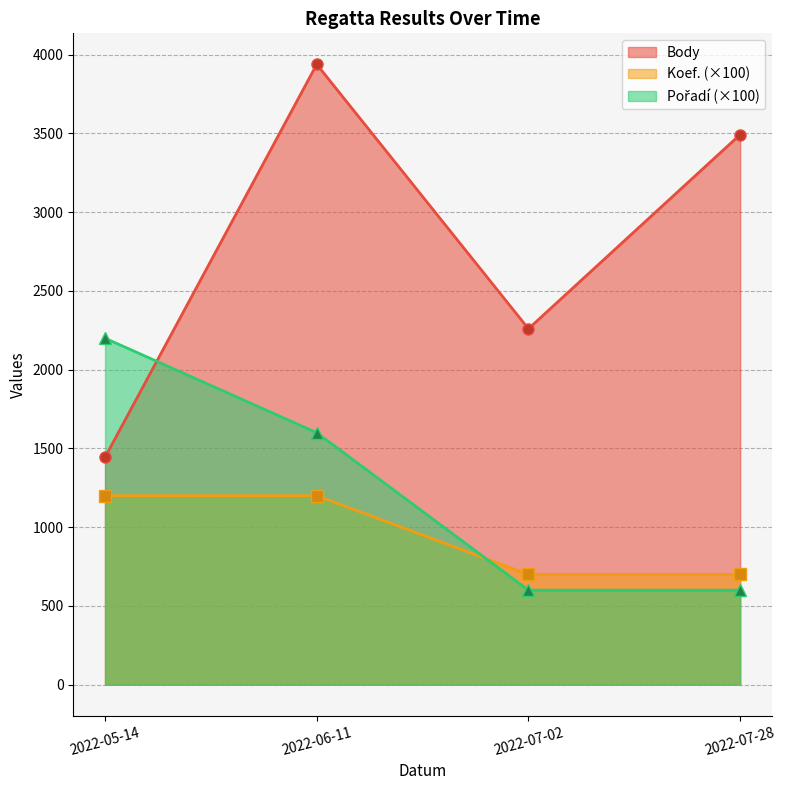

Reading left to right, what are all the values shown in this chart?

Body: 2022-05-14=1444	2022-06-11=3939	2022-07-02=2260	2022-07-28=3493
Pořadí: 2022-05-14=2200	2022-06-11=1600	2022-07-02=600	2022-07-28=600
Koef.: 2022-05-14=1200	2022-06-11=1200	2022-07-02=700	2022-07-28=700